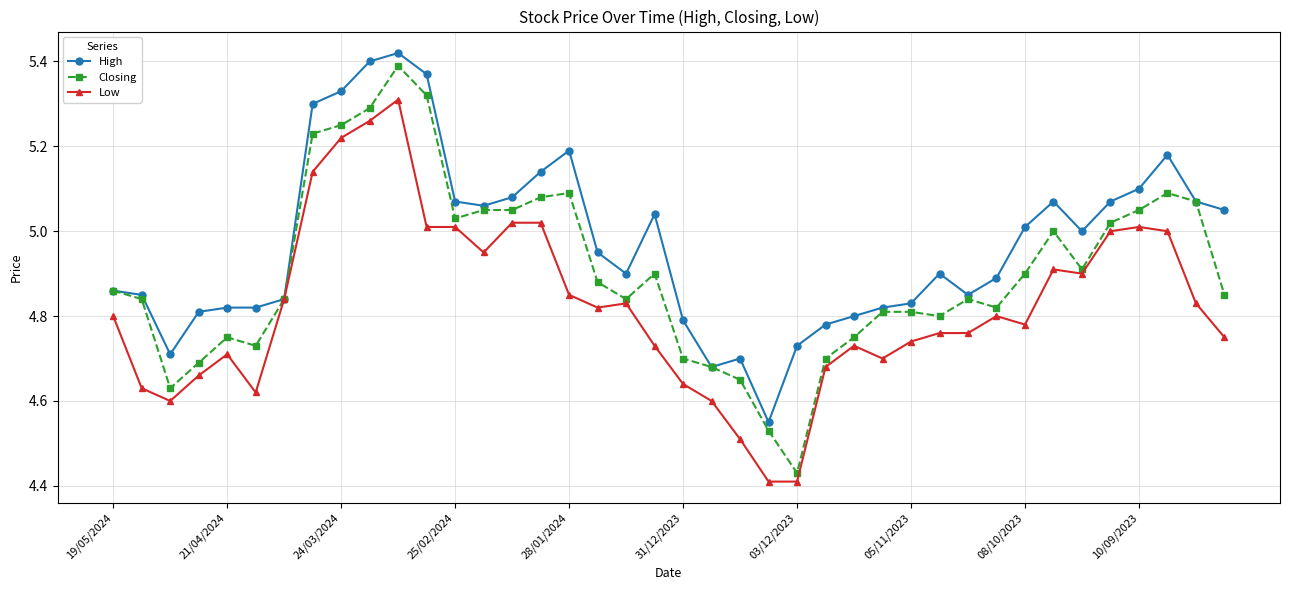

Which series has the largest range (max minus min)?

Closing